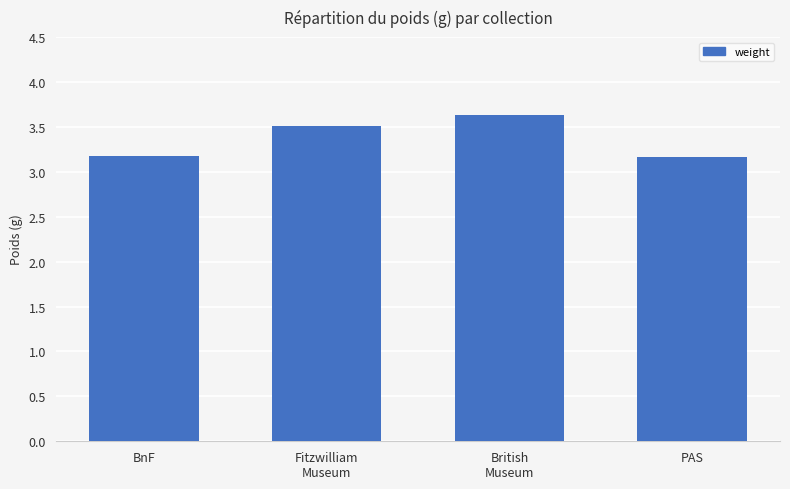

What is the smallest value displayed?

3.2